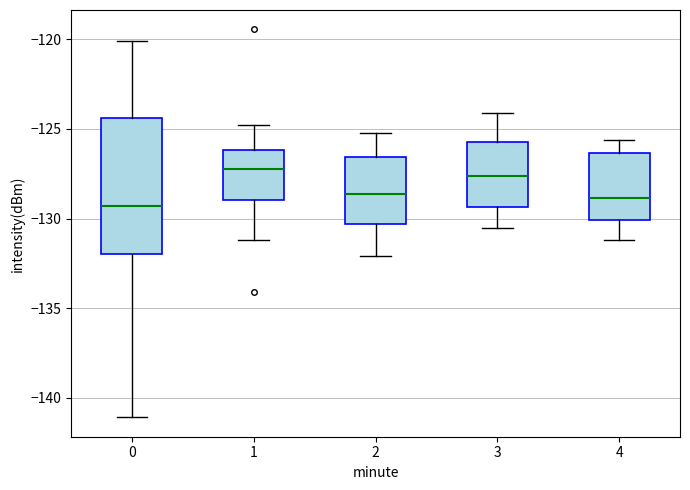

Reading left to right, transcribe this box plot: for each box, give where its median line is, the range the box spans, and where its two whiskers end, as read against the y-axis. The values are not printed on the chart, so give them approximately, as read against the axis.

0: median -129.5, box -132.0 to -124.5, whiskers -141.0 to -120.0
1: median -127.0, box -129.0 to -126.0, whiskers -131.0 to -125.0
2: median -128.5, box -130.5 to -126.5, whiskers -132.0 to -125.0
3: median -127.5, box -129.5 to -125.5, whiskers -130.5 to -124.0
4: median -129.0, box -130.0 to -126.5, whiskers -131.0 to -125.5